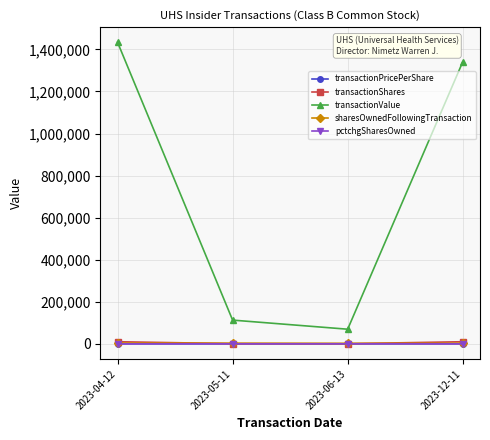

Does the chart have visible grid lines?

Yes